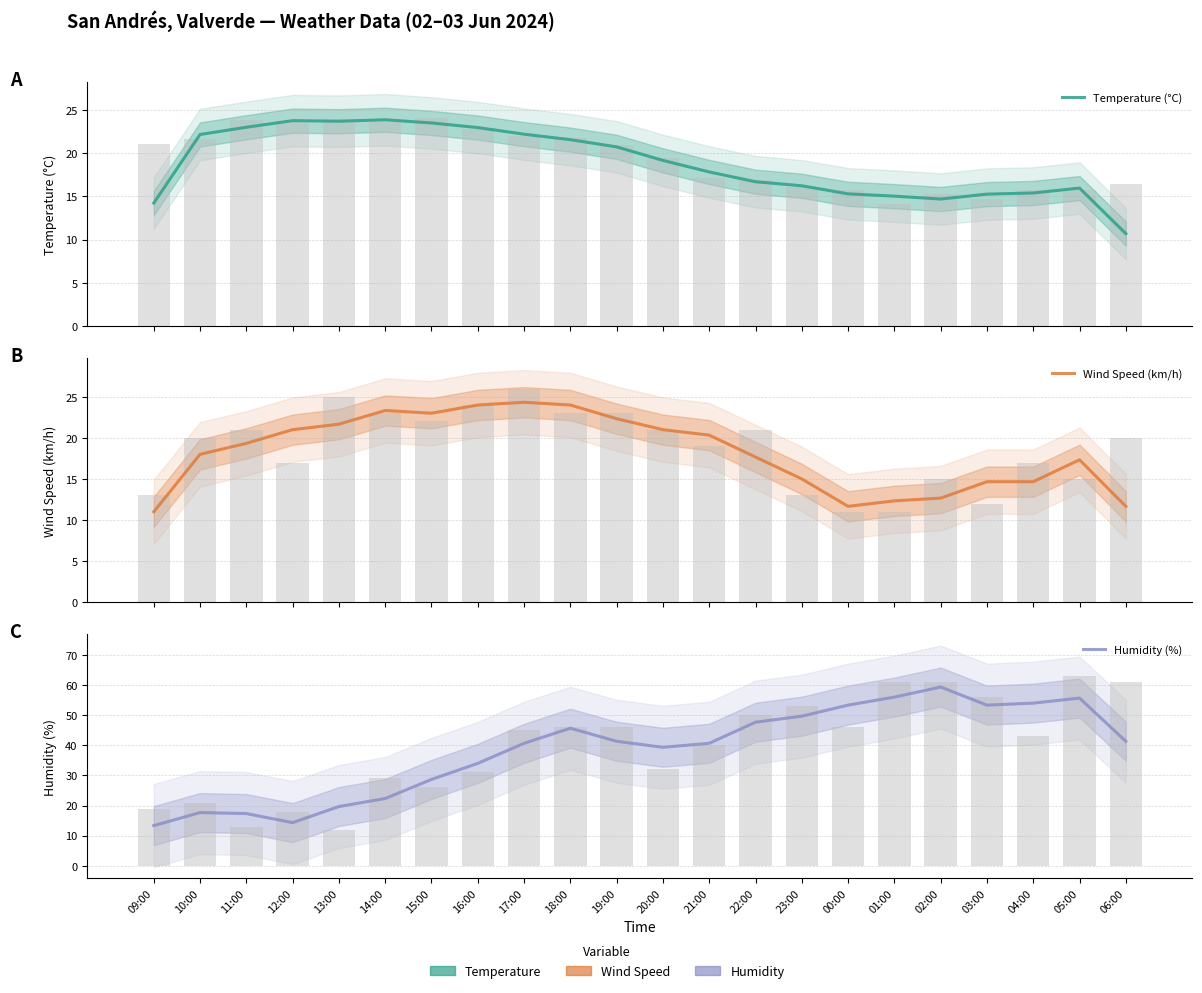

At which category is the sum across all series the highest?

18:00